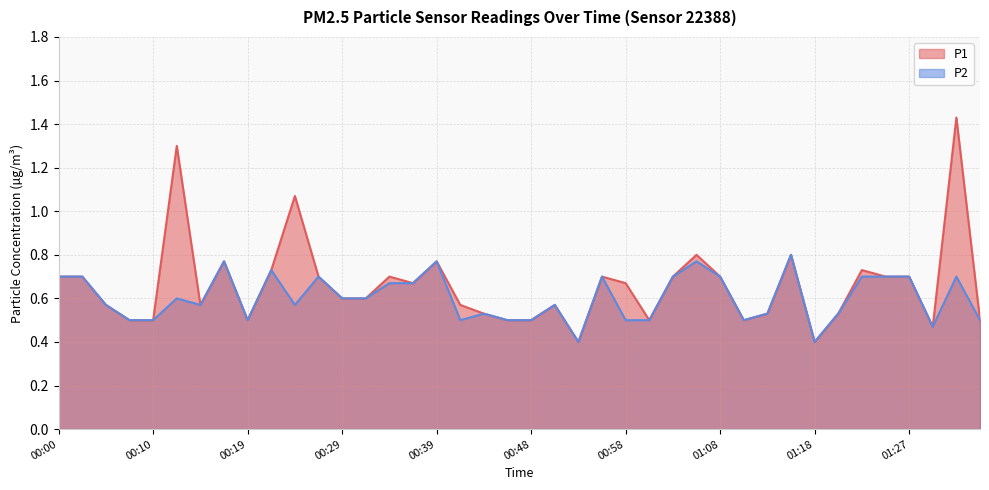

Rank the series by their maximum value, from highest to lowest.

P1, P2